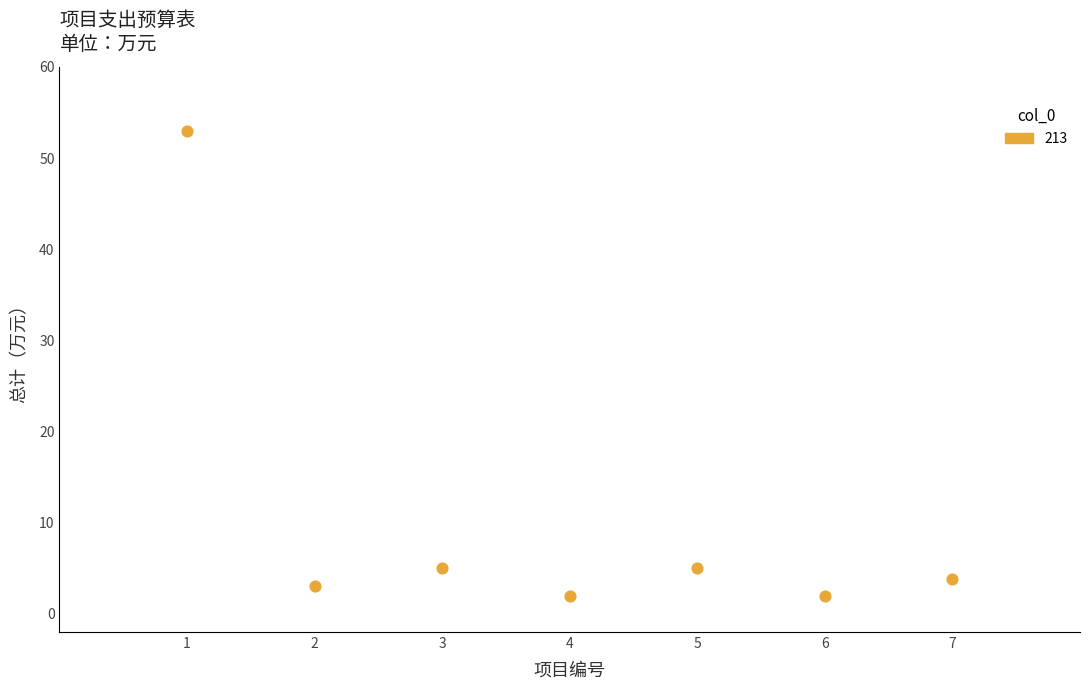

What is the average X value?

4.0